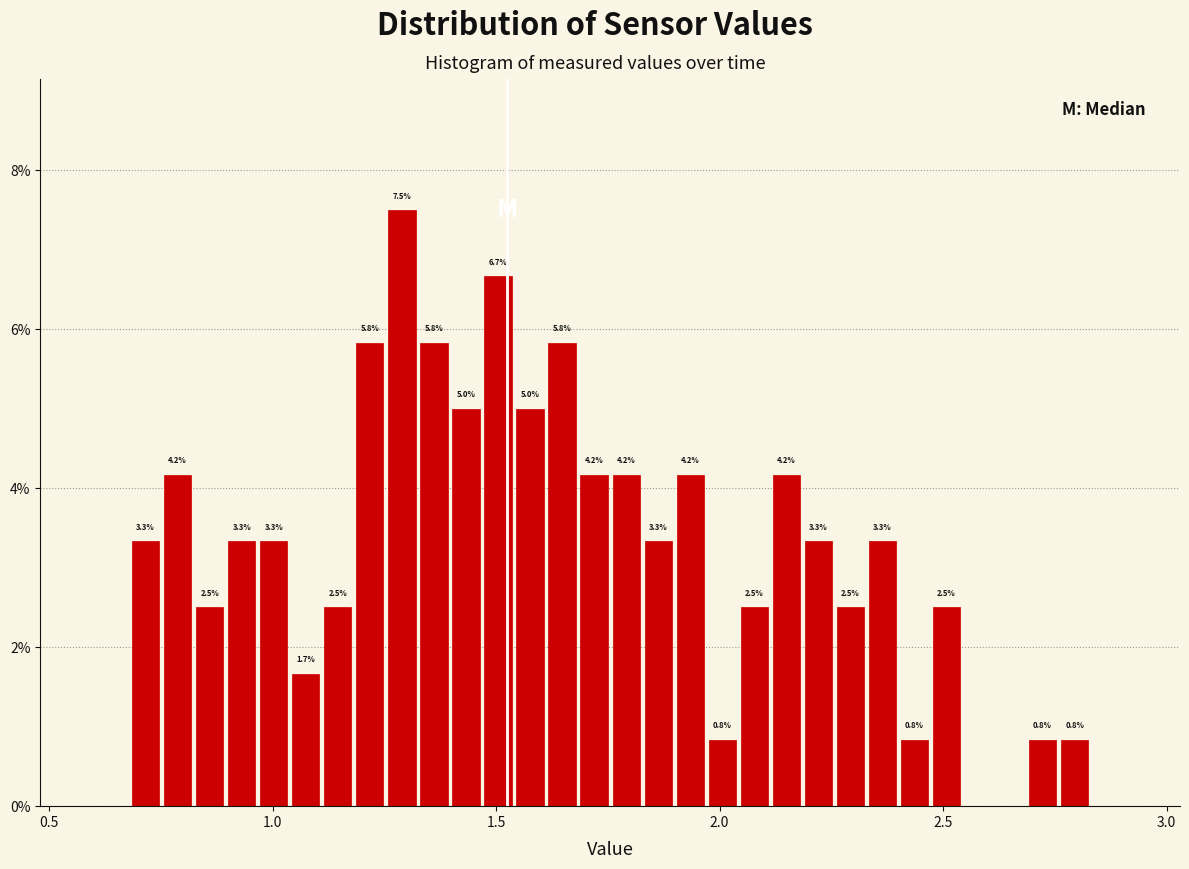

Read against the x-axis, roughly where is the centre of the tallest bar?

1.30